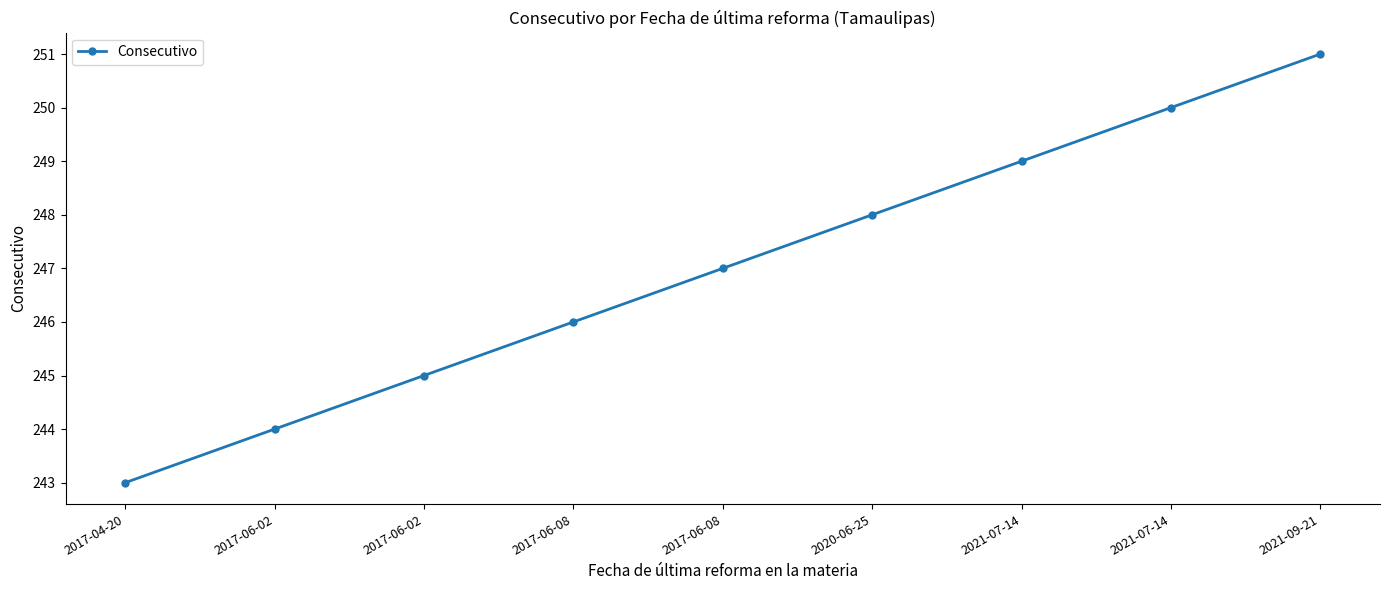

Is this an area chart (filled region under the line)?

No